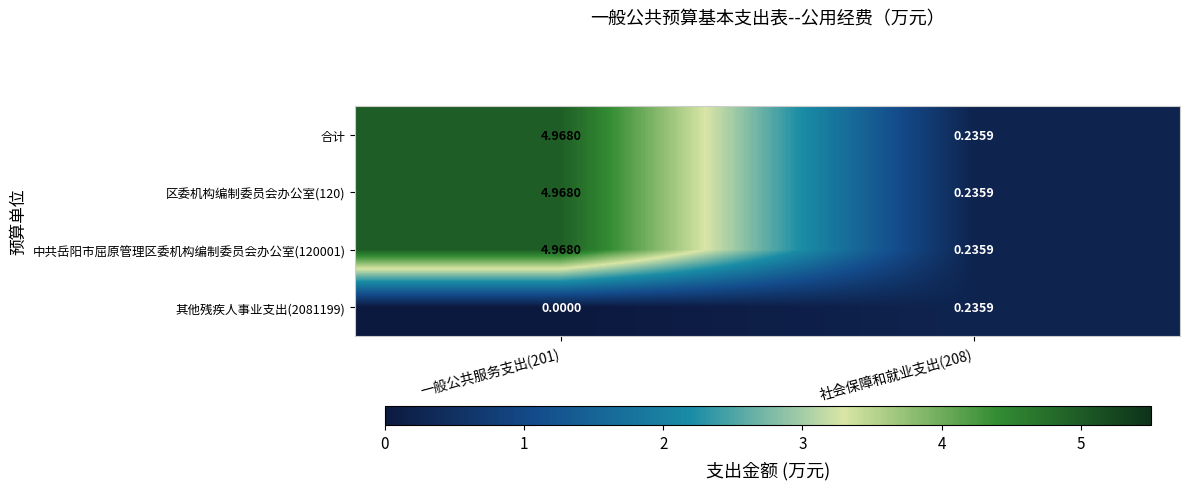

Is the value of 其他残疾人事业支出(2081199) at 一般公共服务支出(201) greater than the value of 中共岳阳市屈原管理区委机构编制委员会办公室(120001) at 社会保障和就业支出(208)?

No